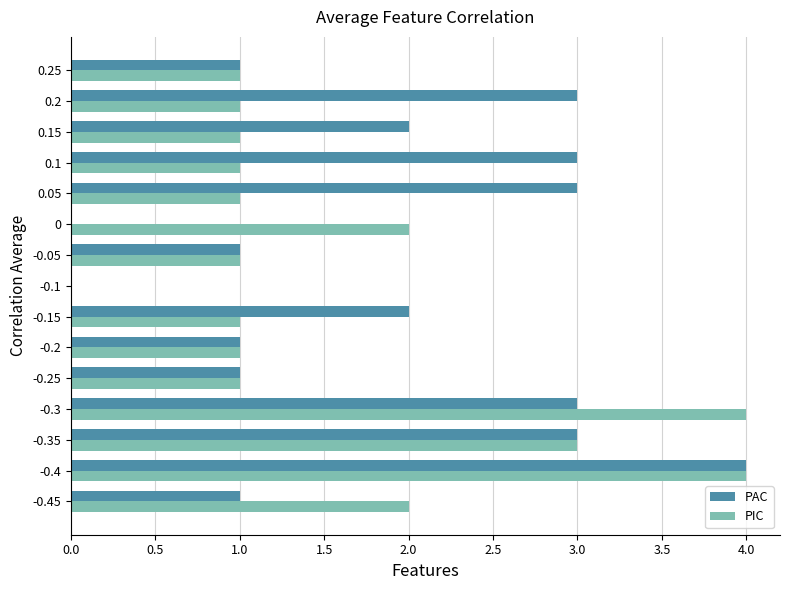

The PIC series shows 1 at -0.25. True or false?

True